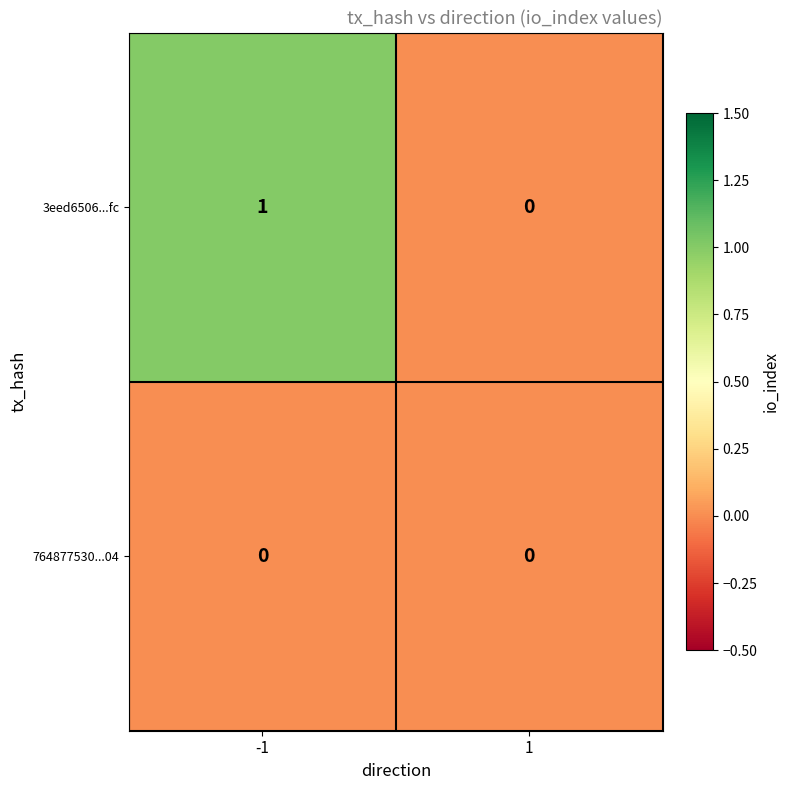

Rank the series by their maximum value, from lowest to highest.

764877530...04, 3eed6506...fc